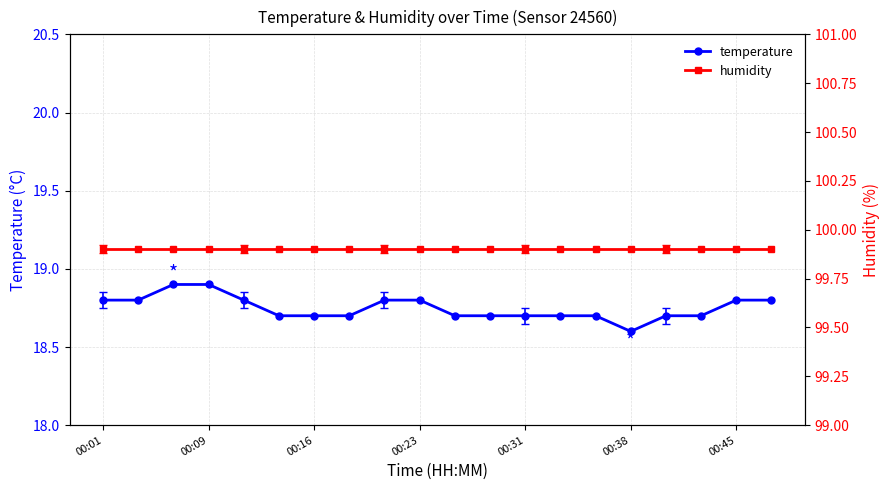

List the series in order of their peak value, highest first.

humidity, temperature